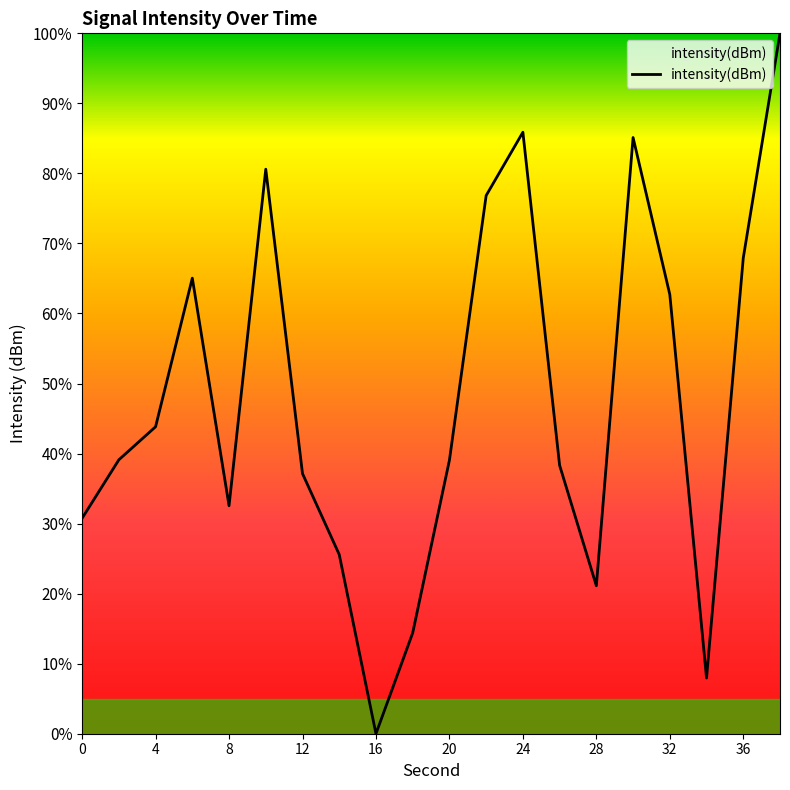

What is the maximum value shown in the chart?

100.0